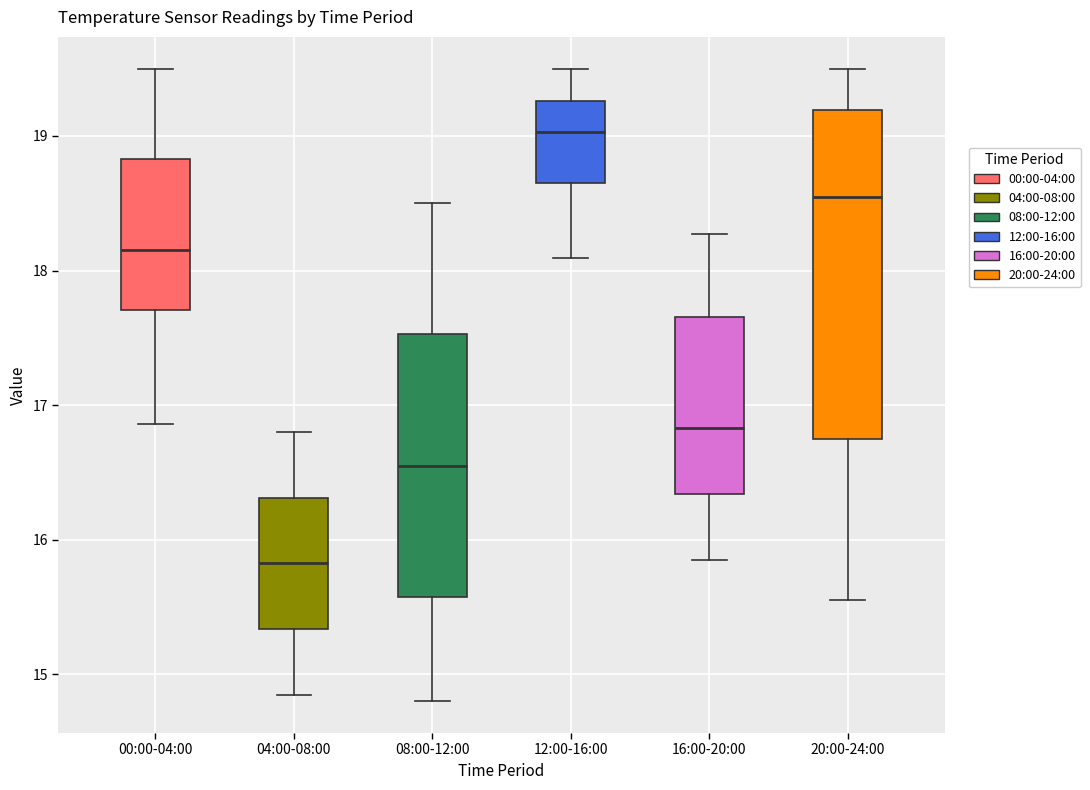

Reading left to right, transcribe this box plot: for each box, give where its median line is, the range the box spans, and where its two whiskers end, as read against the y-axis. The values are not printed on the chart, so give them approximately, as read against the axis.

00:00-04:00: median 18.2, box 17.7 to 18.8, whiskers 16.9 to 19.5
04:00-08:00: median 15.8, box 15.3 to 16.3, whiskers 14.9 to 16.8
08:00-12:00: median 16.6, box 15.6 to 17.5, whiskers 14.8 to 18.5
12:00-16:00: median 19.0, box 18.7 to 19.3, whiskers 18.1 to 19.5
16:00-20:00: median 16.8, box 16.3 to 17.7, whiskers 15.9 to 18.3
20:00-24:00: median 18.5, box 16.8 to 19.2, whiskers 15.6 to 19.5